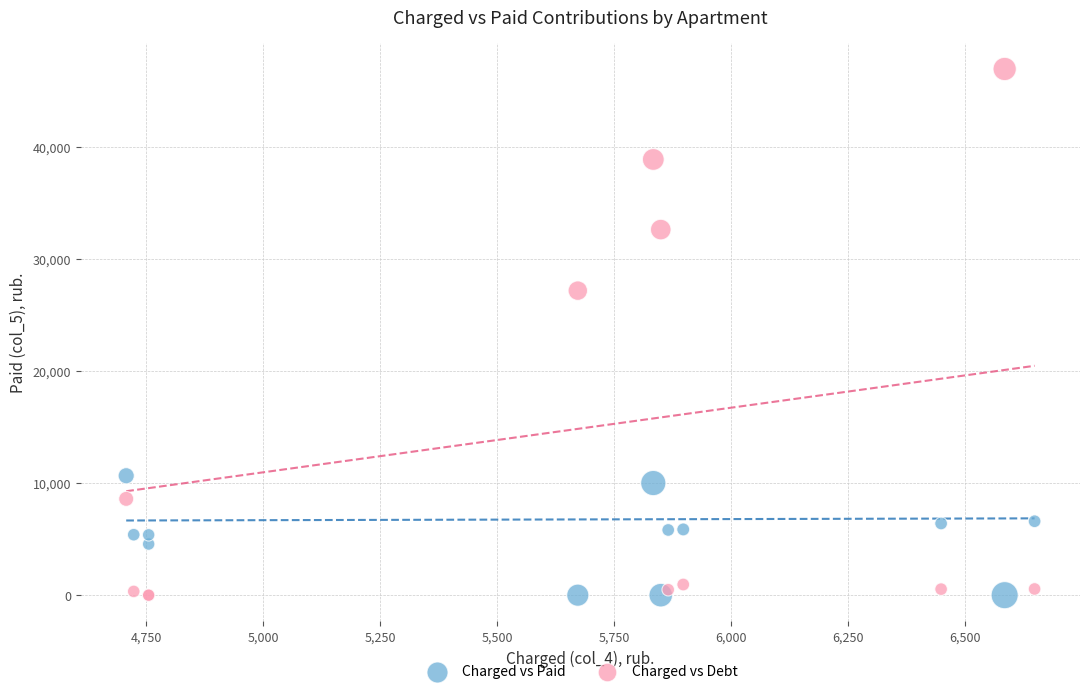

Which series has the largest Y range (max minus min)?

Charged vs Debt